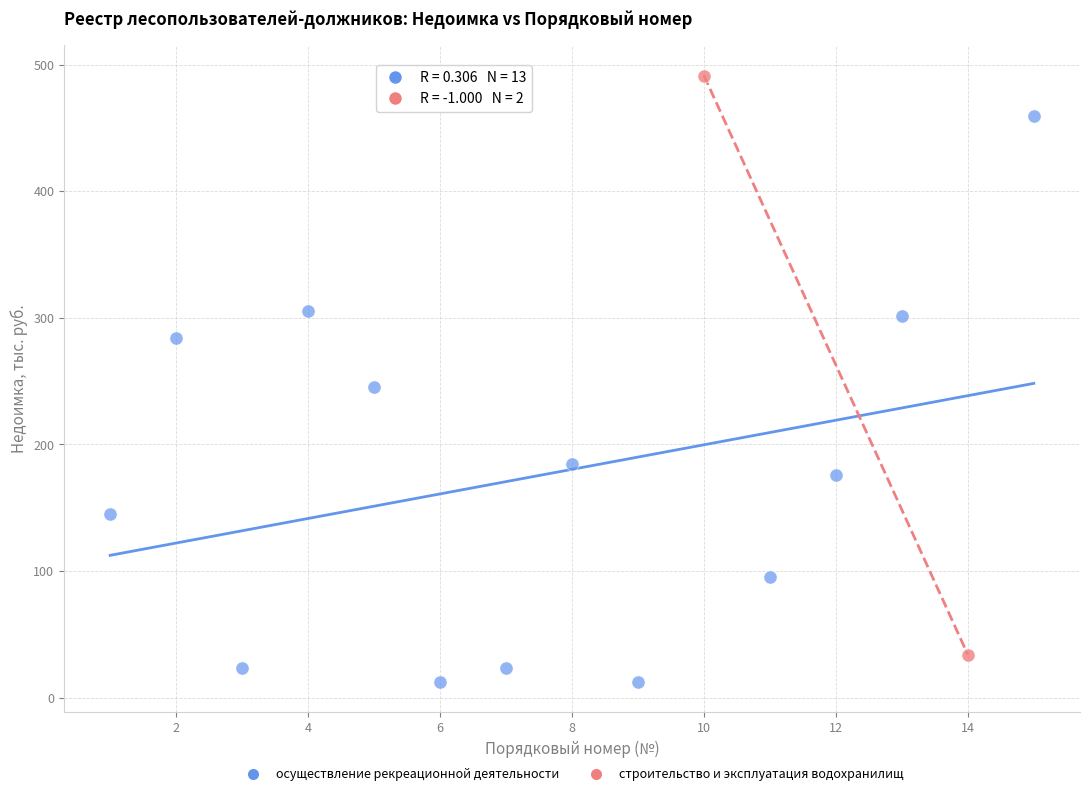

Which series contains the highest Y value?

строительство и эксплуатация водохранилищ